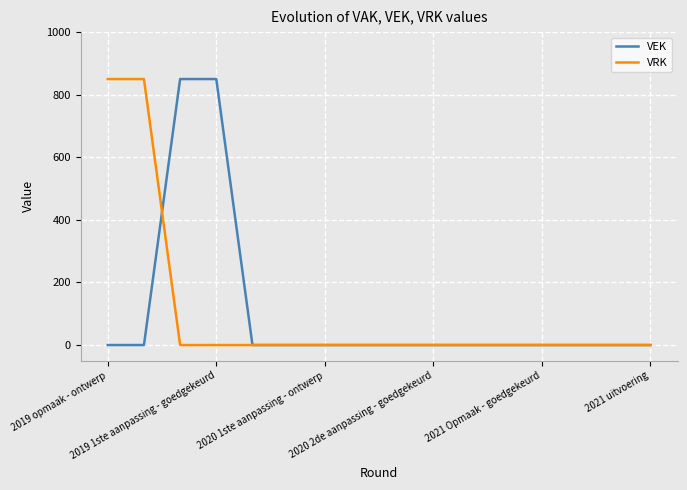

What is the highest value of the VRK series?

850